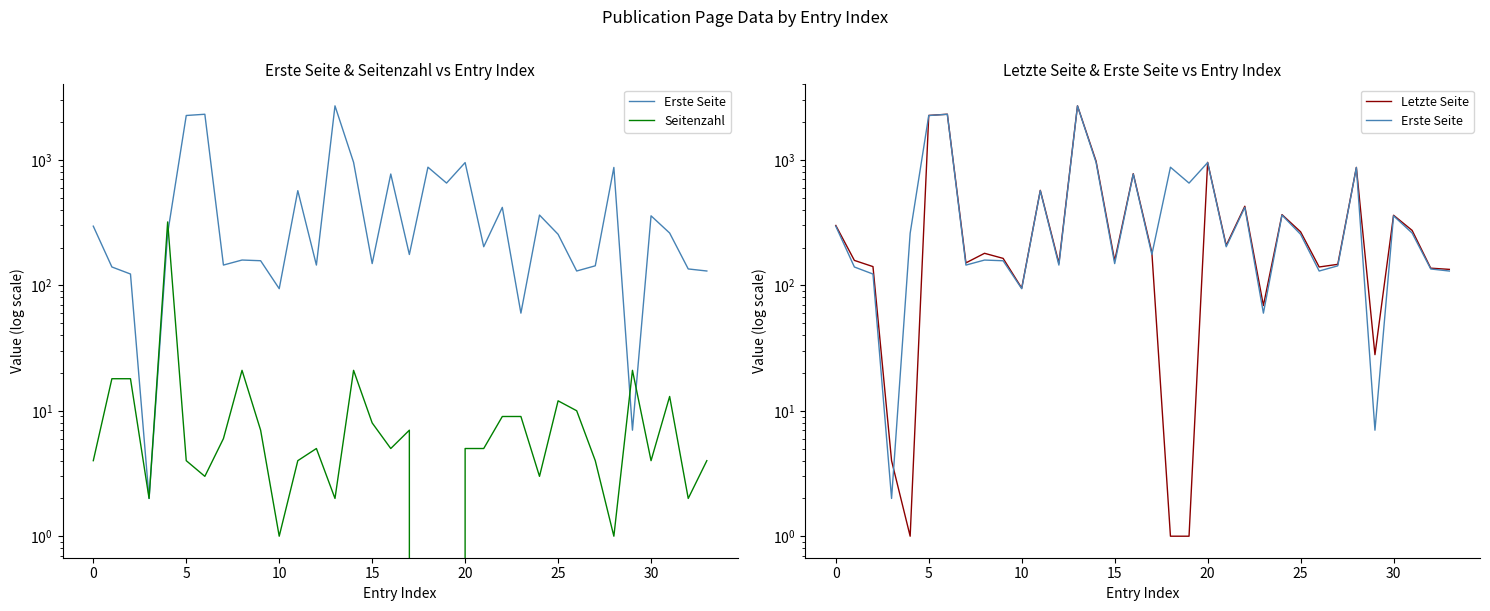

What is the value of the Letzte Seite point at the 24th from the left?

69